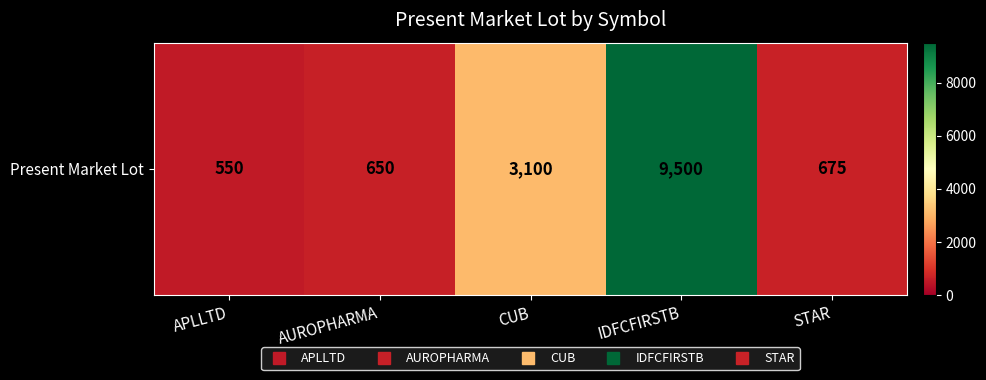

Reading left to right, transcribe all the data shown in this chart.

APLLTD=550	AUROPHARMA=650	CUB=3100	IDFCFIRSTB=9500	STAR=675